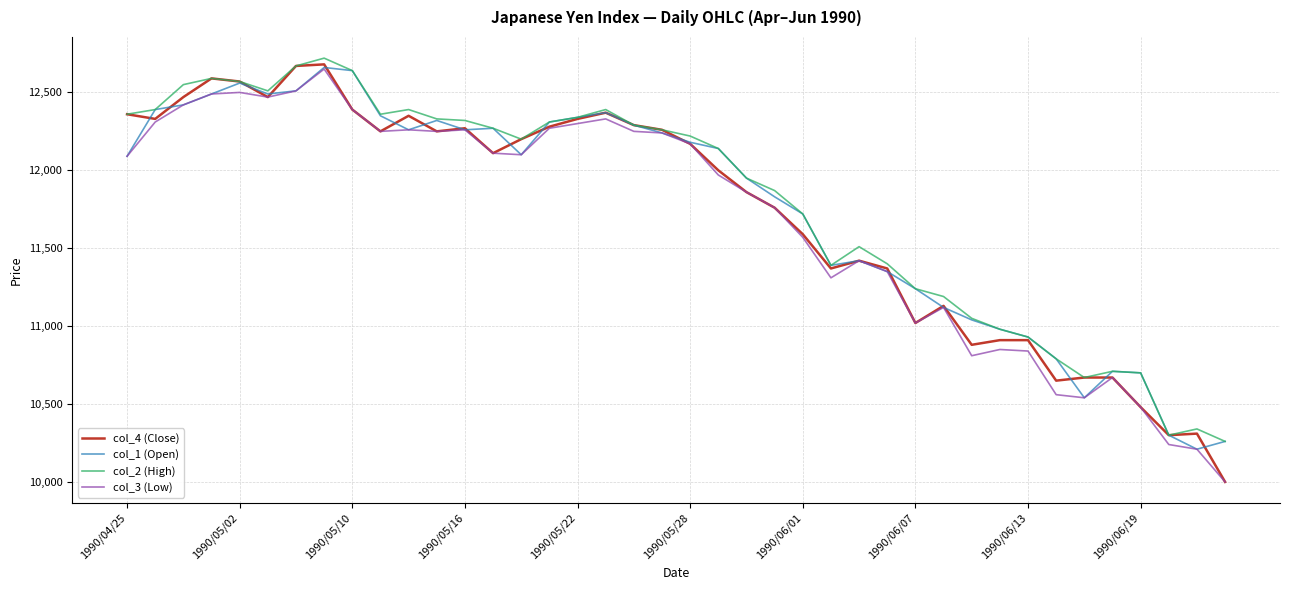

What is the highest value of the col_2 (High) series?

12720